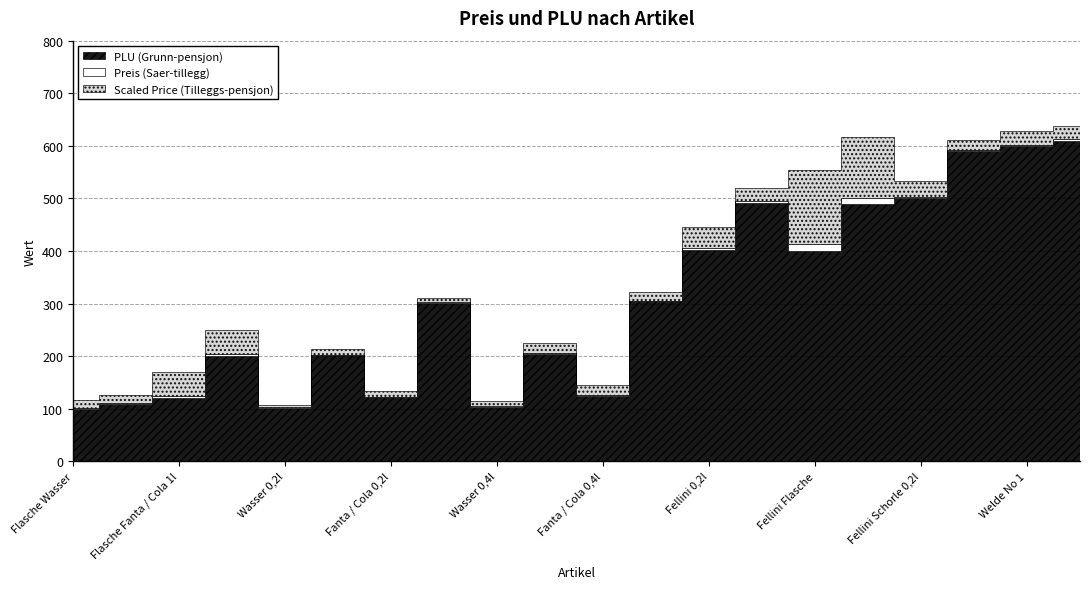

What is the difference between the second highest and second lowest values in the PLU (Grunn-pensjon) series?

498.0